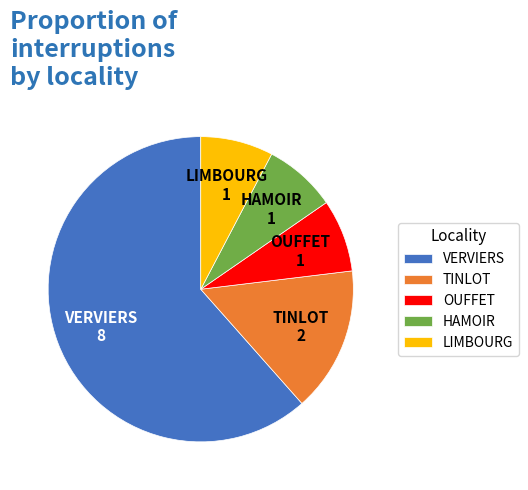

Combined, do VERVIERS and LIMBOURG account for over 50%?

Yes